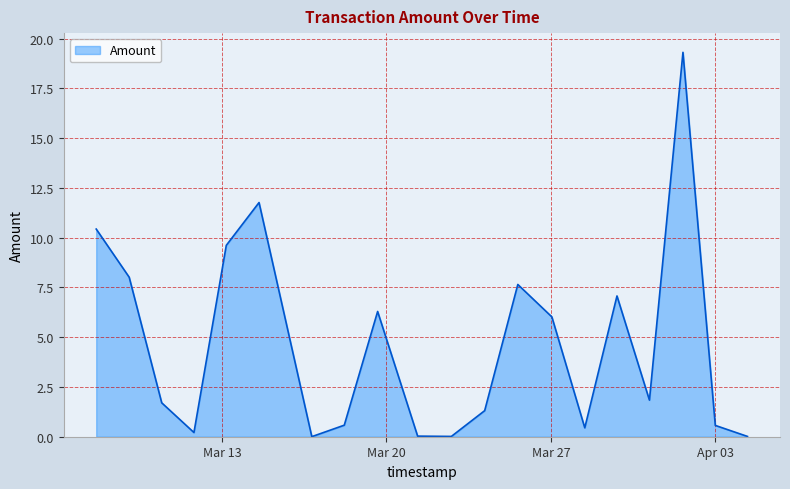

What is the maximum value shown in the chart?

19.3